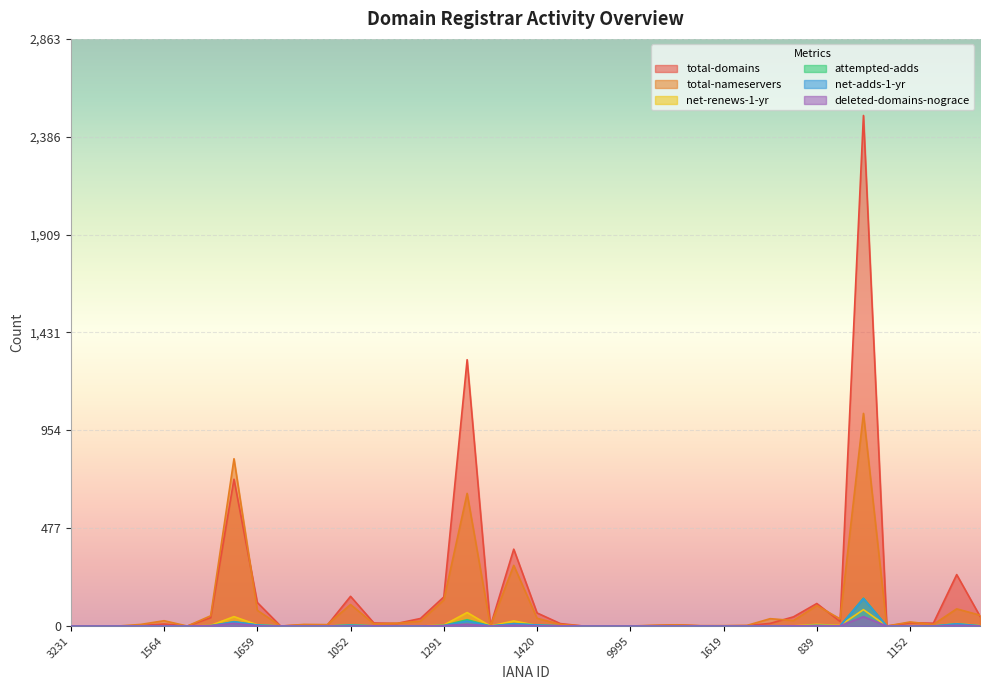

Between 3231 and 3827, which is larger?

3231